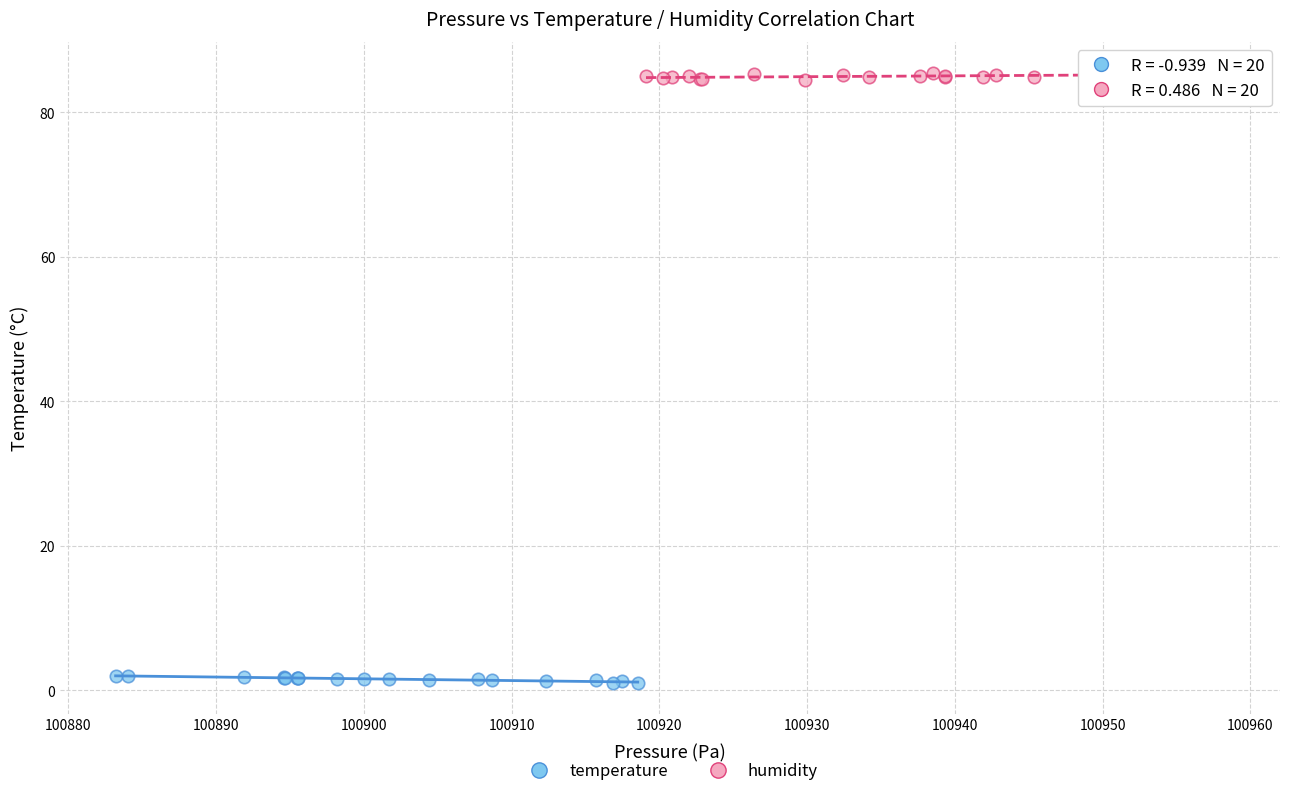

Which series contains the lowest Y value?

temperature